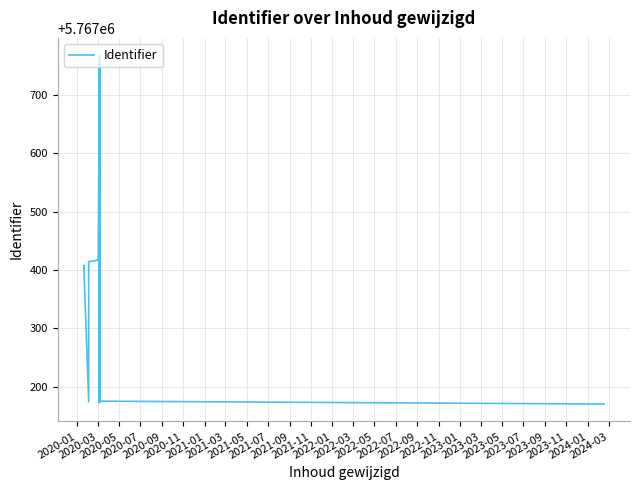

How many lines are shown in the chart?

1